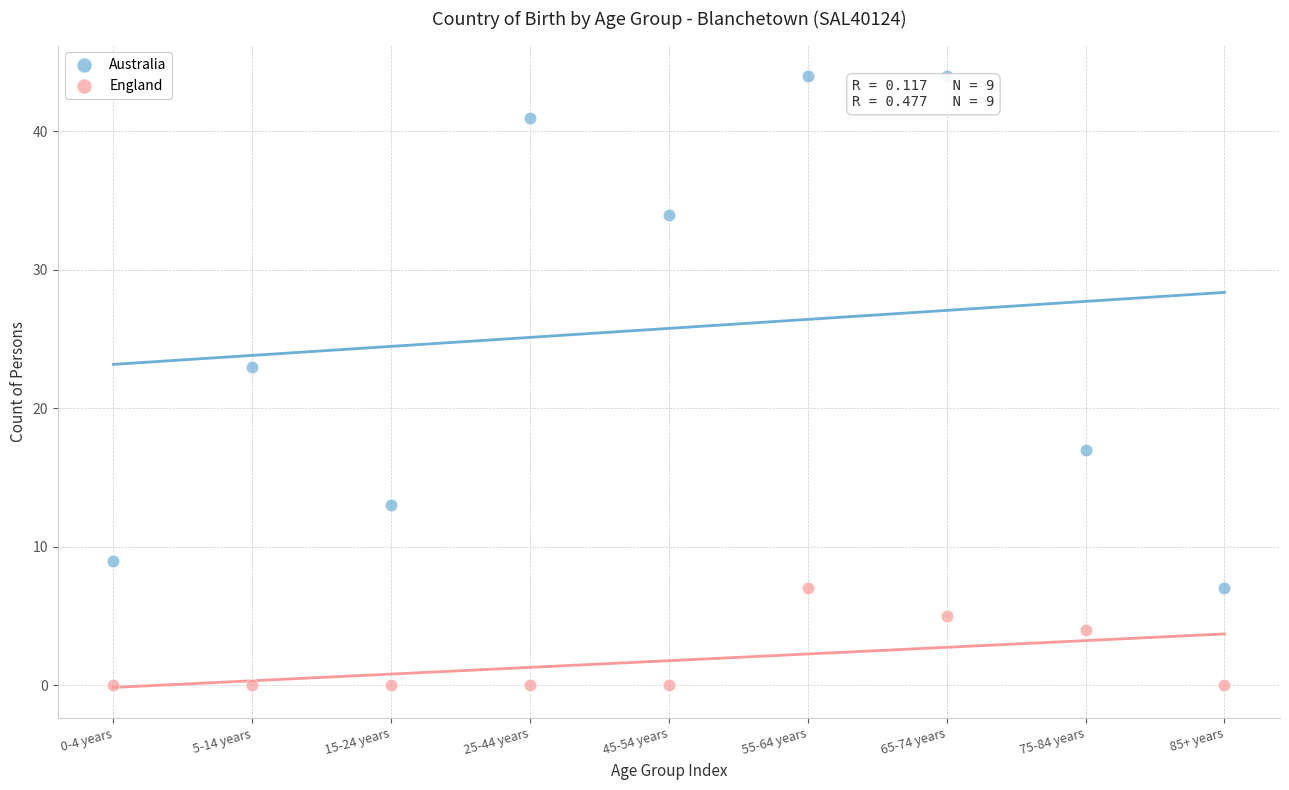

In the Australia series, what Y value is closest to 25?

23